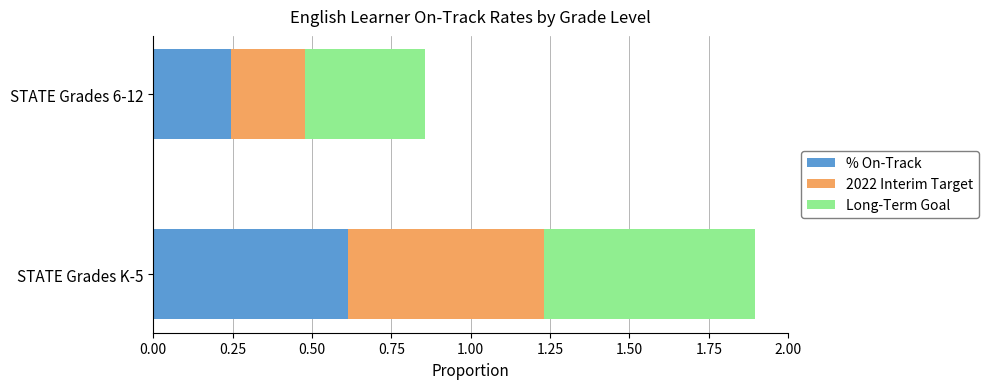

Is it true that % On-Track equals 0.6 at STATE Grades K-5?

True